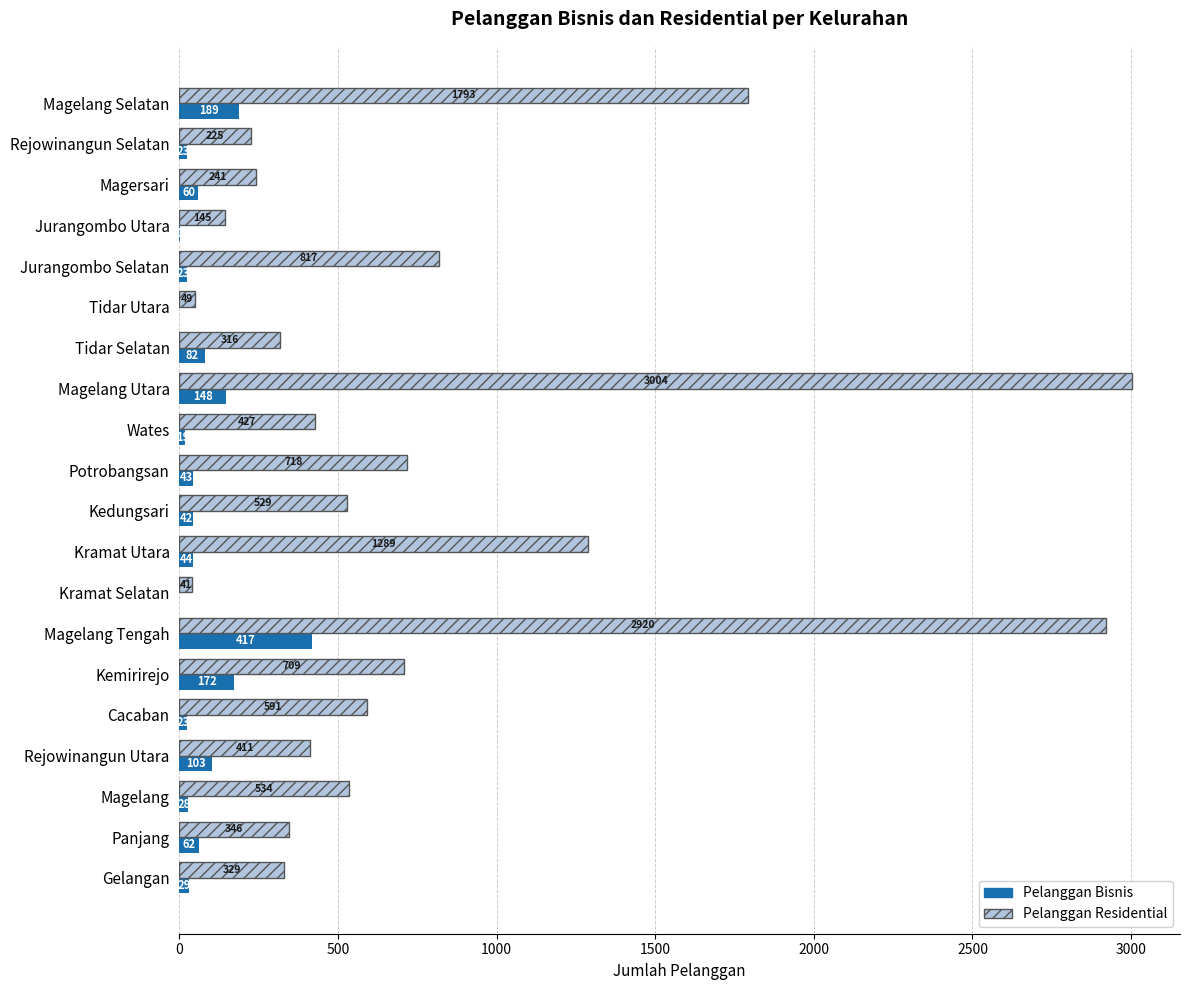

What is the total value across all series at Rejowinangun Utara?

514